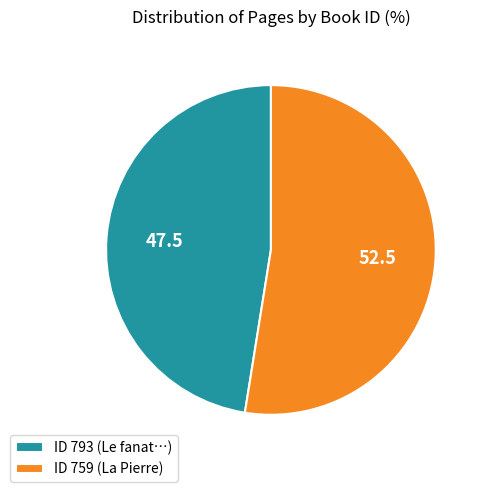

Which category accounts for the majority?

ID 759 (La Pierre)